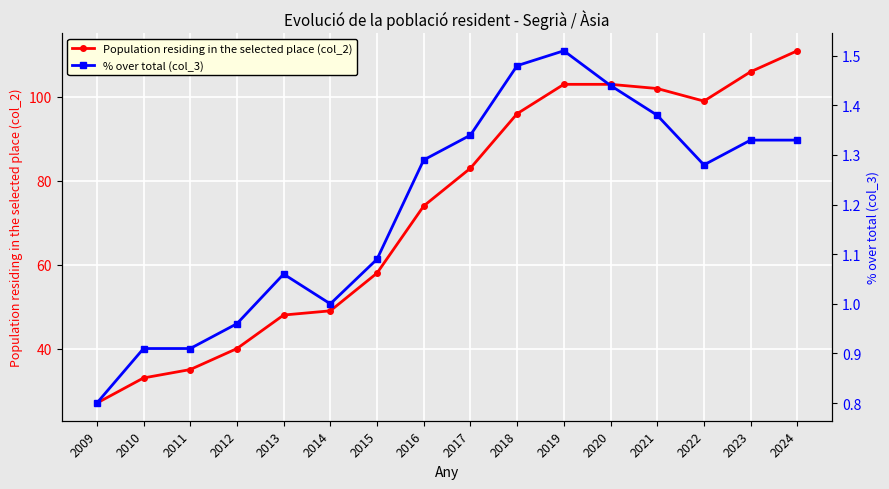

Count the number of data series in this chart.

2